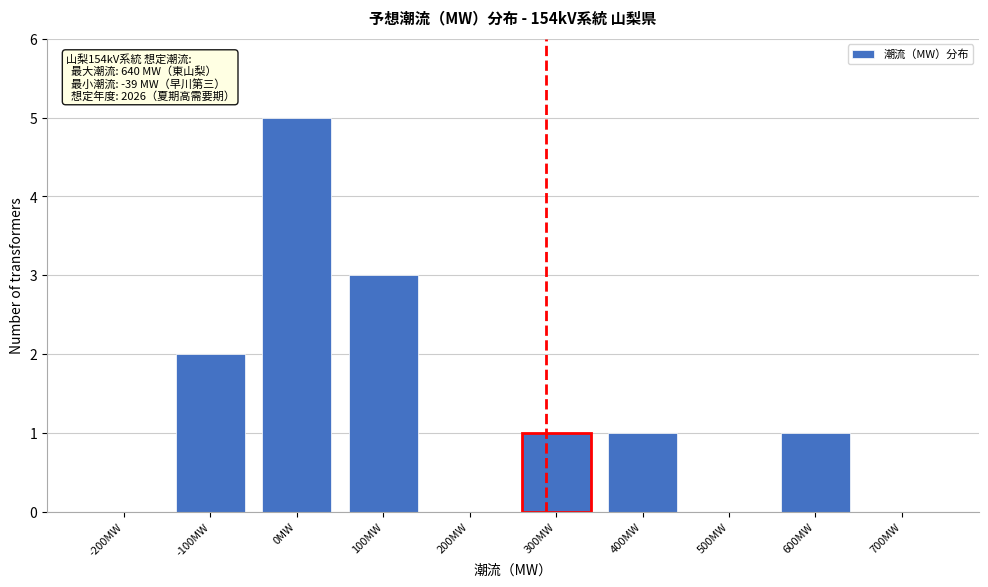

Reading left to right, list all the values displayed in this chart.

-200MW=0	-100MW=2	0MW=5	100MW=3	200MW=0	300MW=1	400MW=1	500MW=0	600MW=1	700MW=0